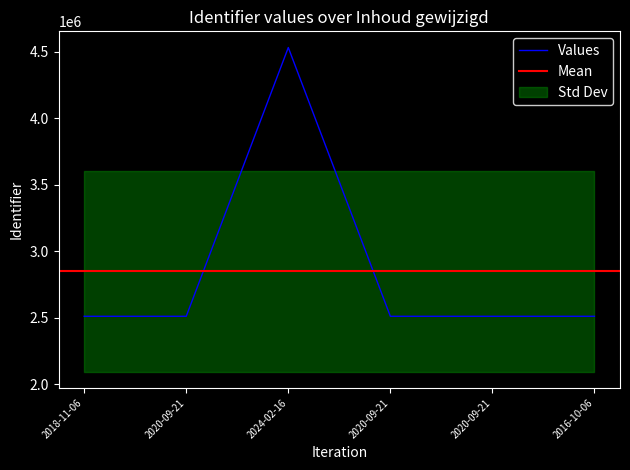

True or false: the data has more than 2 interior local peaks.

False